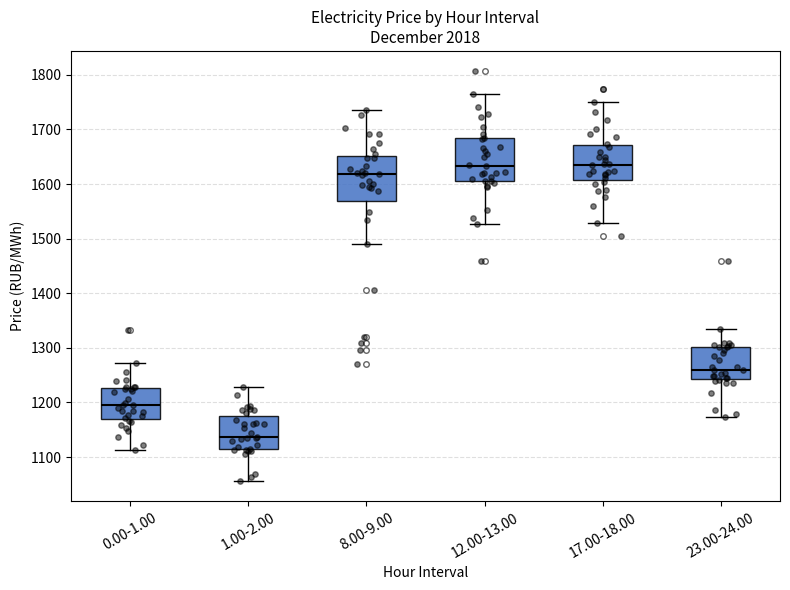

Reading left to right, read every box against the y-axis: the position of its median line, the range the box covers, and the ends of its whiskers. The values are not printed on the chart, so give them approximately, as read against the axis.

0.00-1.00: median 1190, box 1170 to 1230, whiskers 1110 to 1270
1.00-2.00: median 1140, box 1110 to 1170, whiskers 1060 to 1230
8.00-9.00: median 1620, box 1570 to 1650, whiskers 1490 to 1740
12.00-13.00: median 1630, box 1610 to 1680, whiskers 1530 to 1760
17.00-18.00: median 1630, box 1610 to 1670, whiskers 1530 to 1750
23.00-24.00: median 1260, box 1240 to 1300, whiskers 1170 to 1340